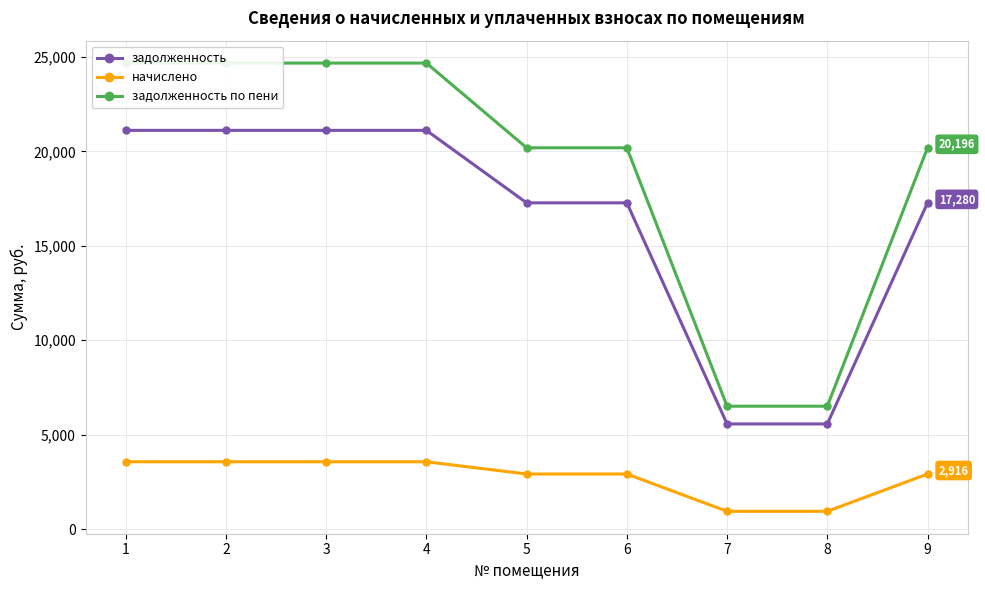

Is it true that задолженность equals 24913.6 at 9?

False